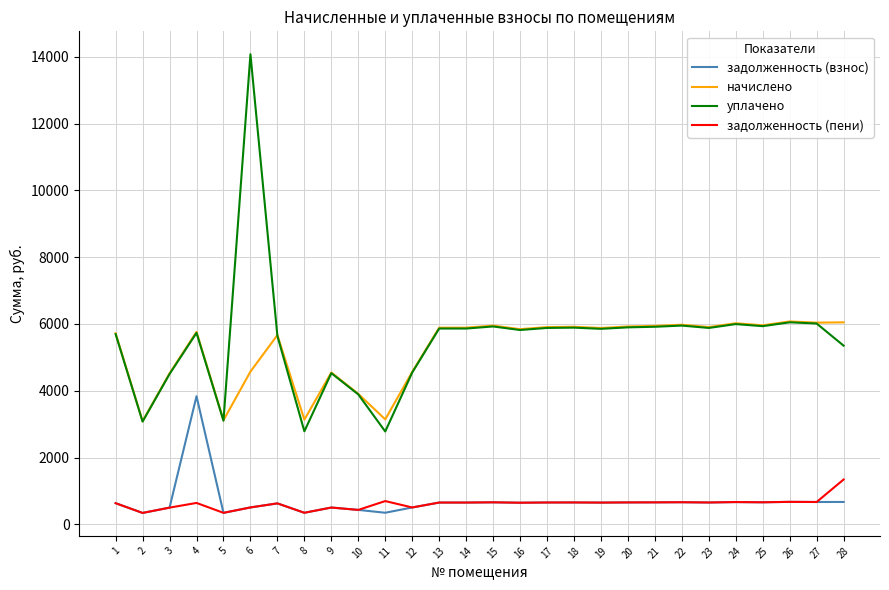

Is the value of уплачено at 10 greater than the value of начислено at 3?

No